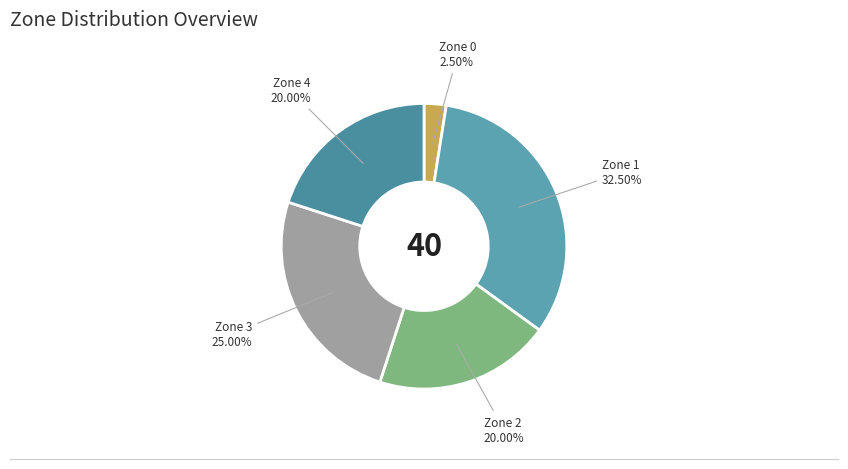

How many slices are in this pie chart?

5